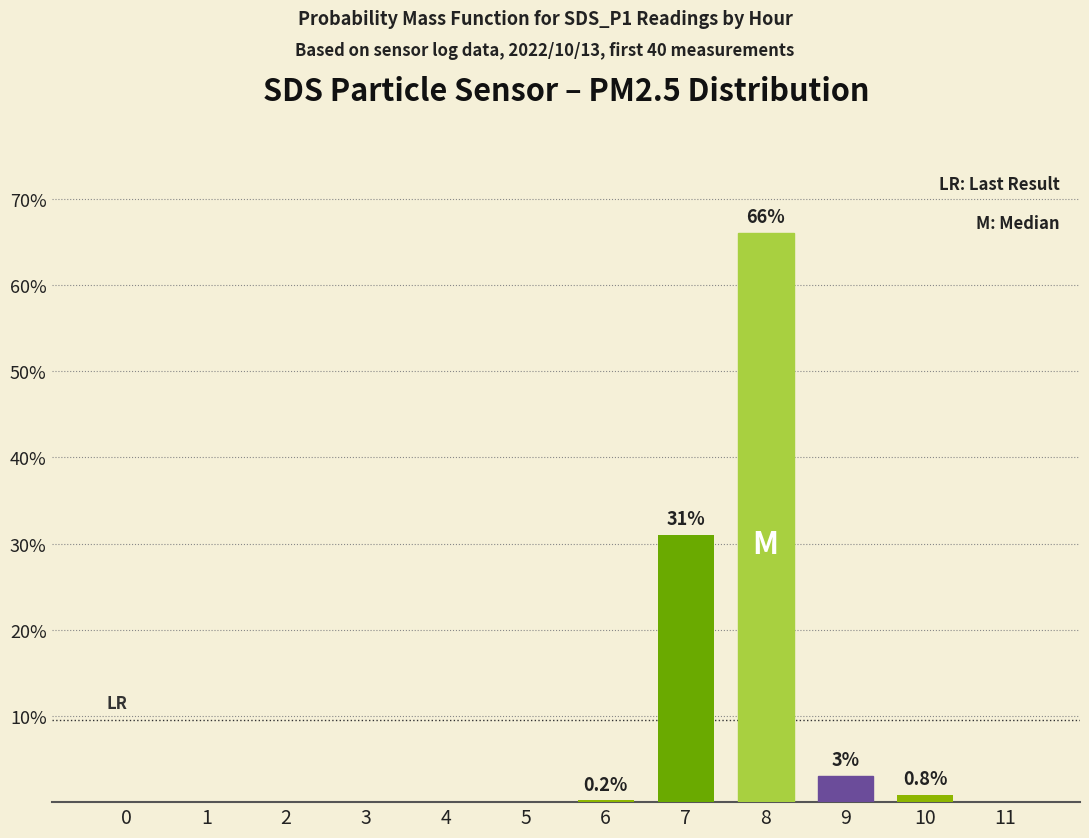

What is the difference between the values at 4 and 9?

3.0